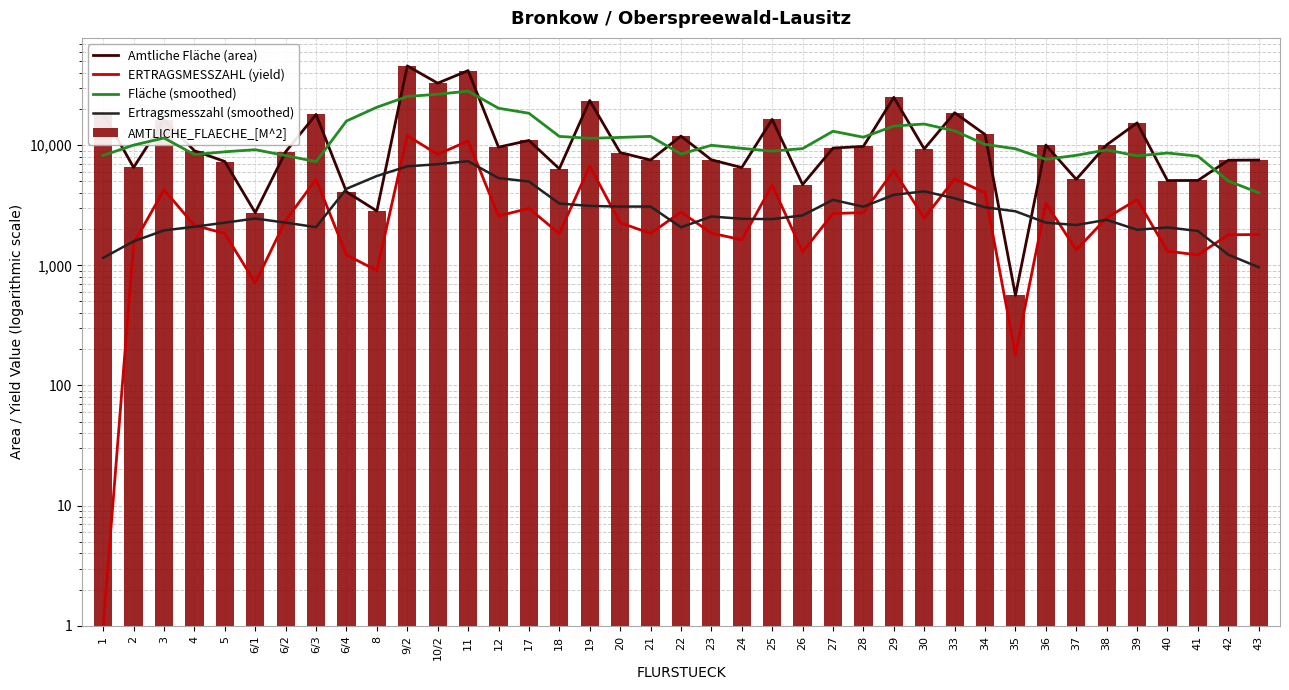

Which series has the largest total across all categories?

Amtliche Fläche (area)